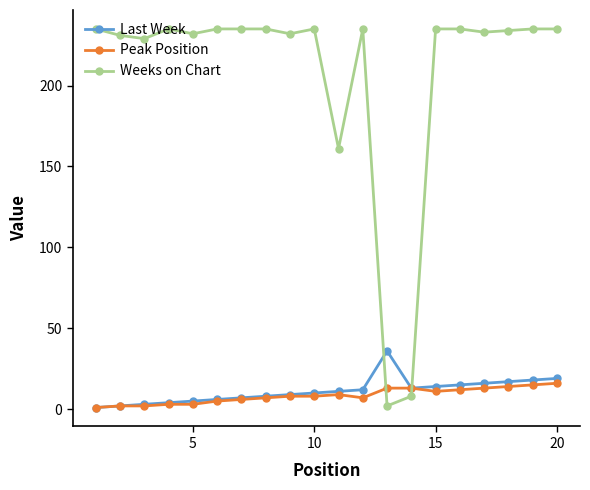

Does the chart have visible grid lines?

No